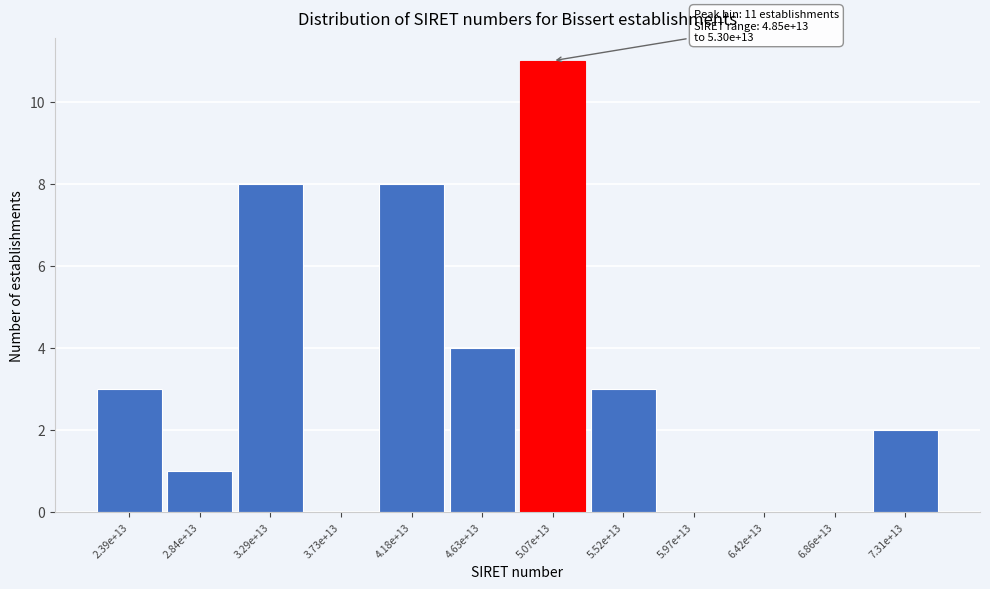

Reading left to right, what are all the values shown in this chart?

2.39e+13=3	2.84e+13=1	3.29e+13=8	3.73e+13=0	4.18e+13=8	4.63e+13=4	5.07e+13=11	5.52e+13=3	5.97e+13=0	6.42e+13=0	6.86e+13=0	7.31e+13=2